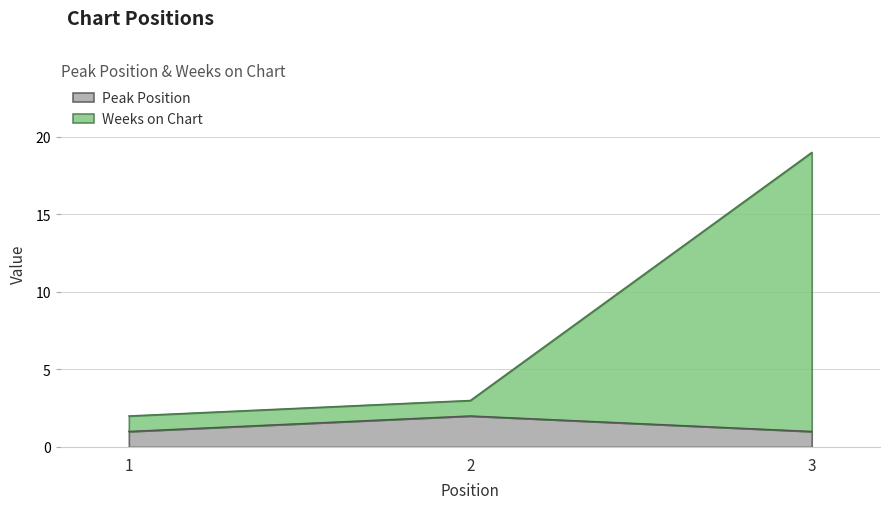

Between 2 and 3, which is larger?

2